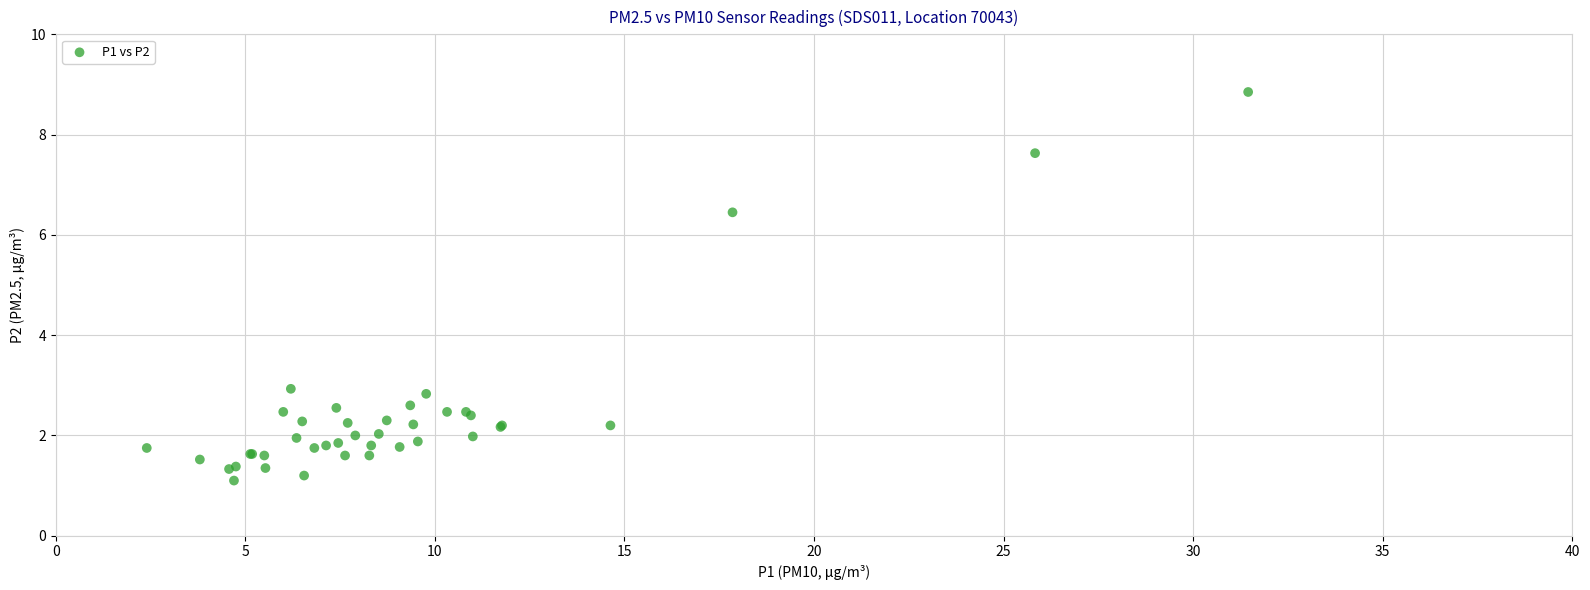

What Y value in the scatter plot is closest to 4?

2.9